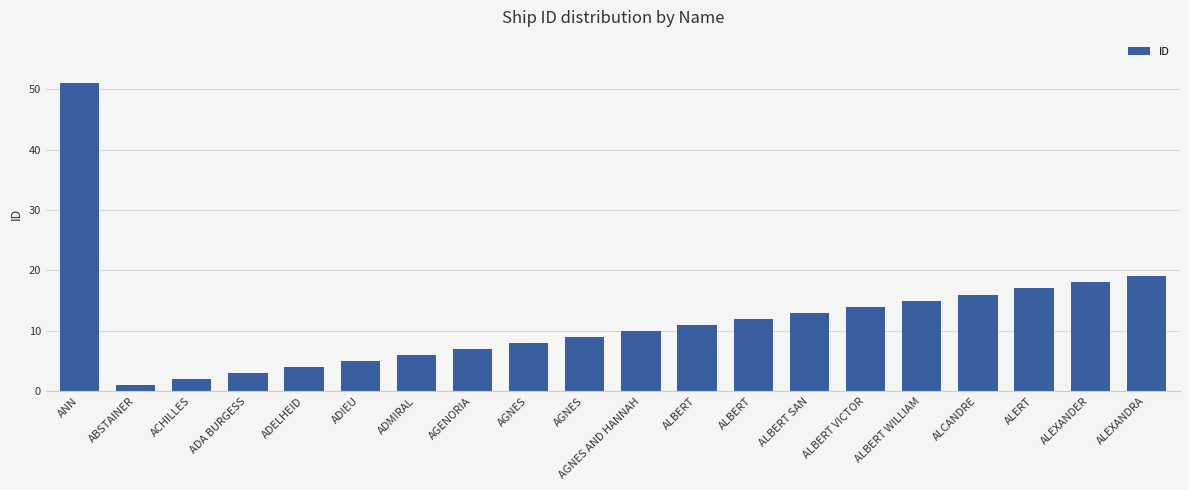

Count the number of categories in the chart.

20